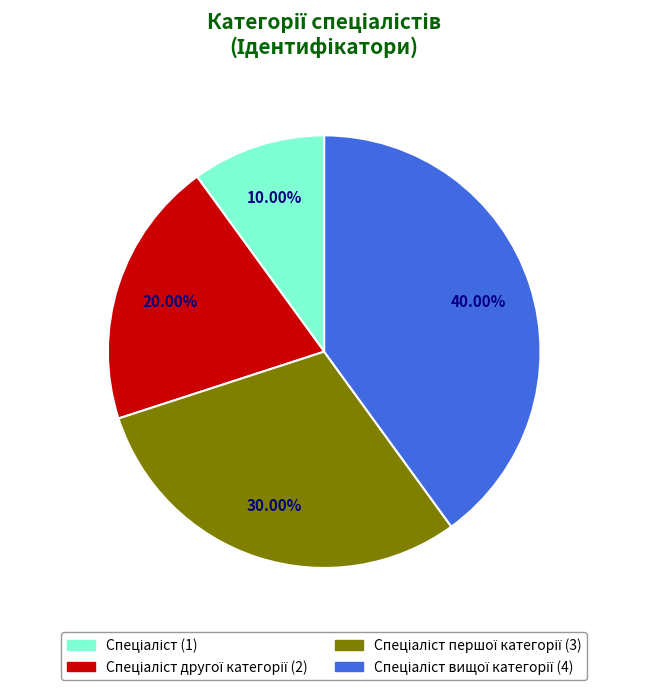

Does any single category account for the majority?

No